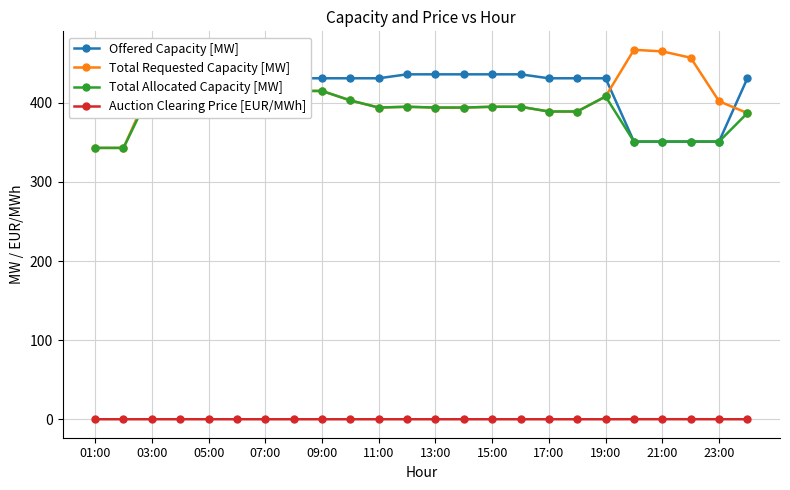

True or false: Total Allocated Capacity [MW] has more than 0 interior local peaks.

True